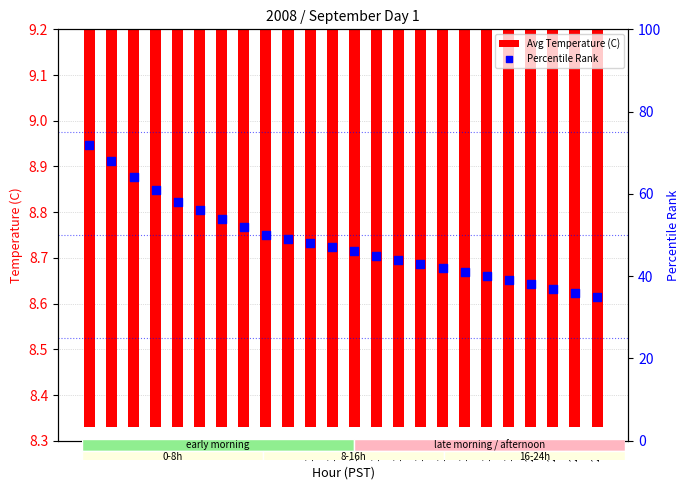

Is the value of Avg Temperature (C) at 3 greater than the value of Percentile Rank at 23?

No